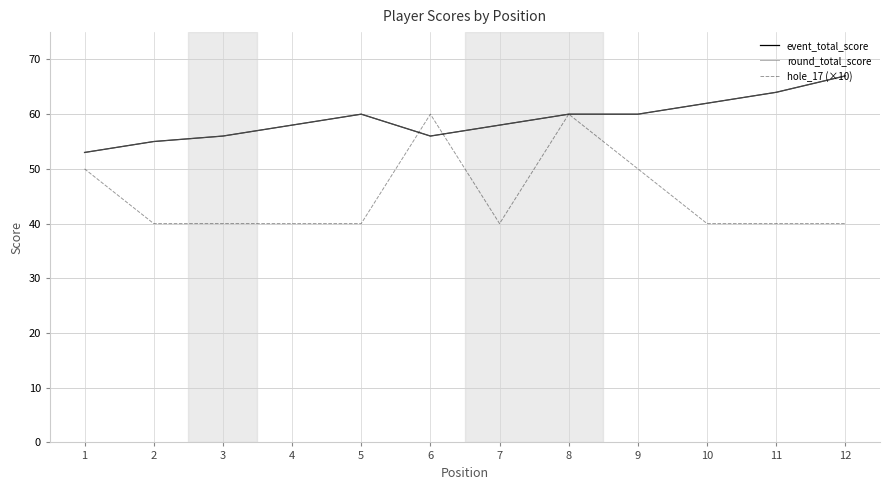

What is the sum of the round_total_score values at 5 and 7?

118